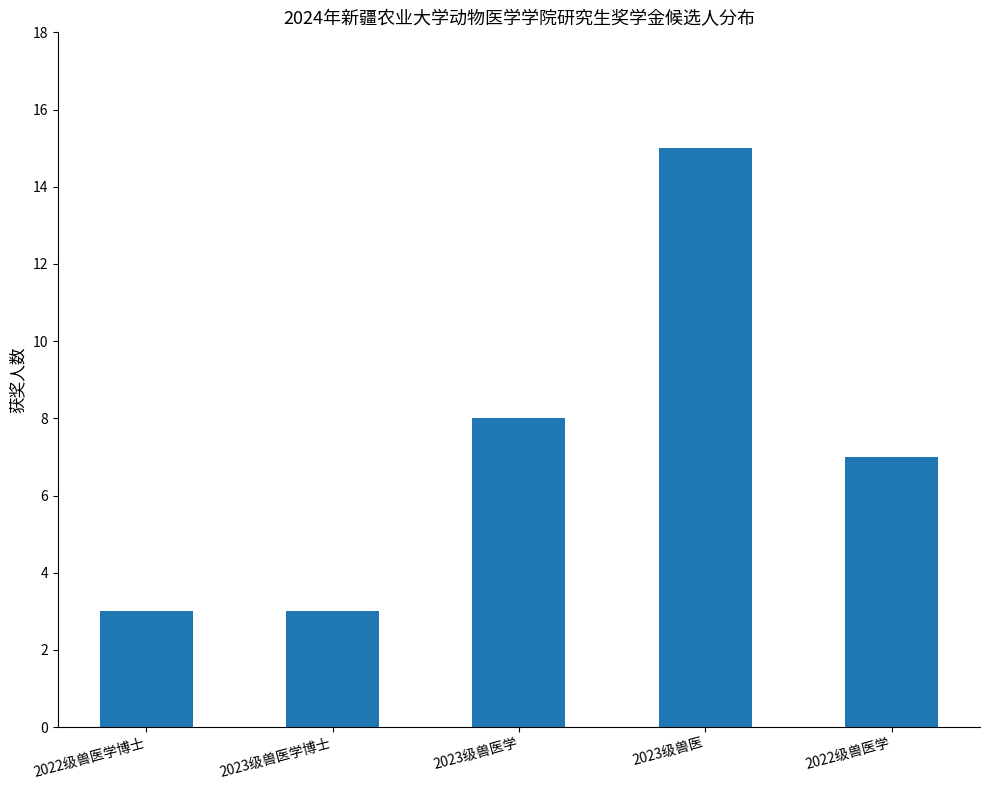

Reading left to right, list all the values displayed in this chart.

3	3	8	15	7